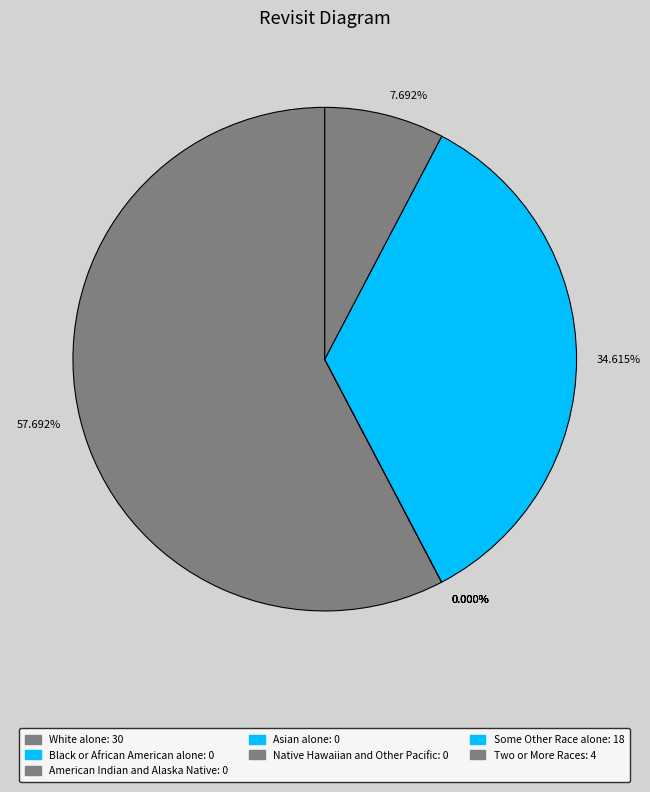

How many segments does this pie chart have?

7